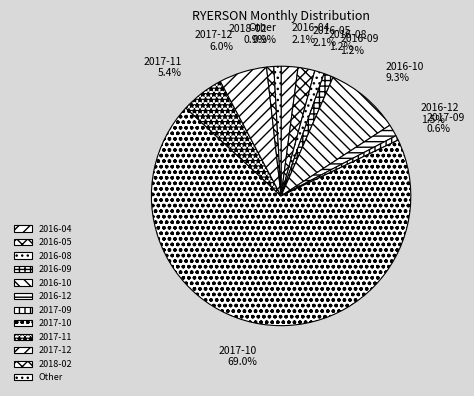

How much of the chart is everything except 2016-08?

98.8%